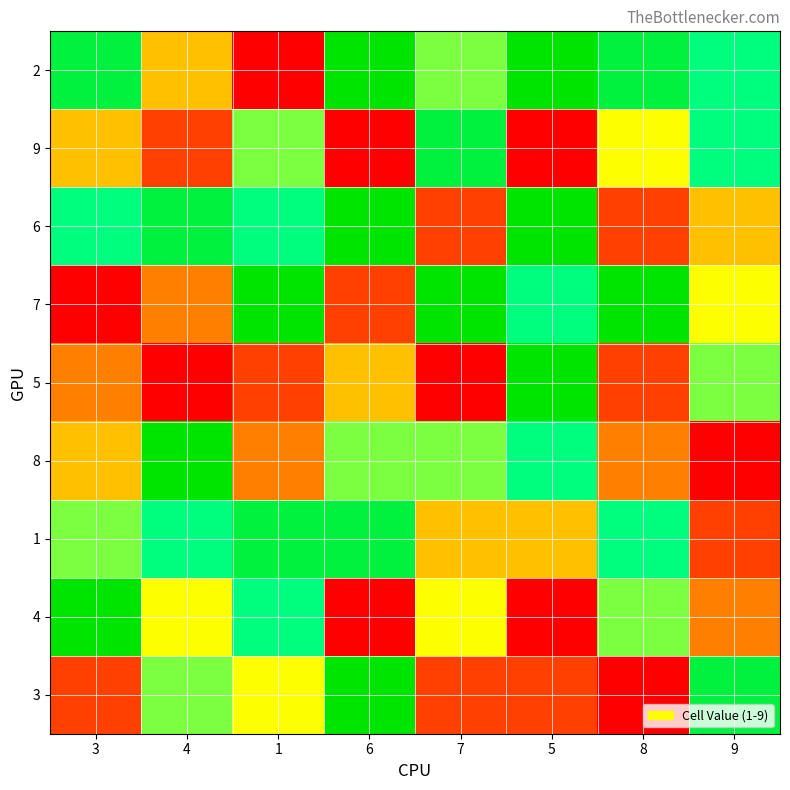

Reading left to right, what are all the values shown in this chart?

2: 3=8	4=4	1=1	6=9	7=6	5=9	8=8	9=7
9: 3=4	4=2	1=6	6=1	7=8	5=1	8=5	9=7
6: 3=7	4=8	1=7	6=9	7=2	5=9	8=2	9=4
7: 3=1	4=3	1=9	6=2	7=9	5=7	8=9	9=5
5: 3=3	4=1	1=2	6=4	7=1	5=9	8=2	9=6
8: 3=4	4=9	1=3	6=6	7=6	5=7	8=3	9=1
1: 3=6	4=7	1=8	6=8	7=4	5=4	8=7	9=2
4: 3=9	4=5	1=7	6=1	7=5	5=1	8=6	9=3
3: 3=2	4=6	1=5	6=9	7=2	5=2	8=1	9=8